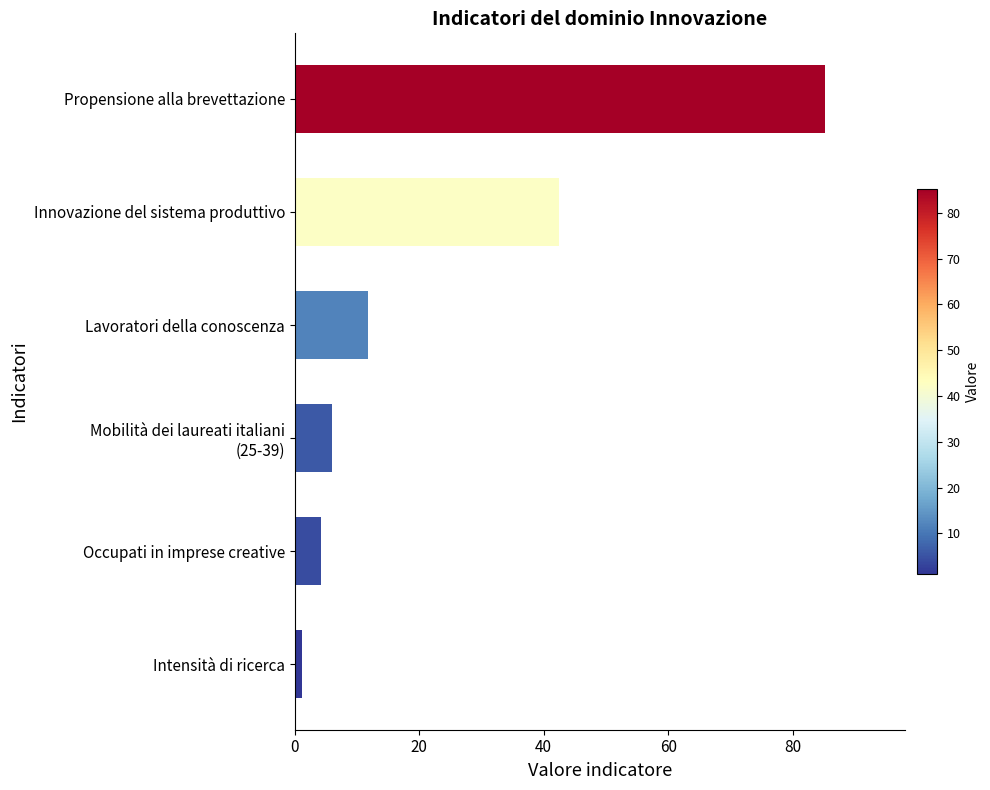

Is it true that the value at Lavoratori della conoscenza is 11.8?

True